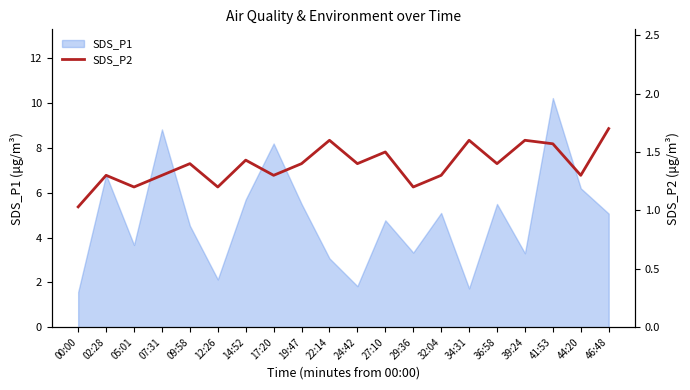

True or false: SDS_P1 has a value of 6.7 at 09:58.

False